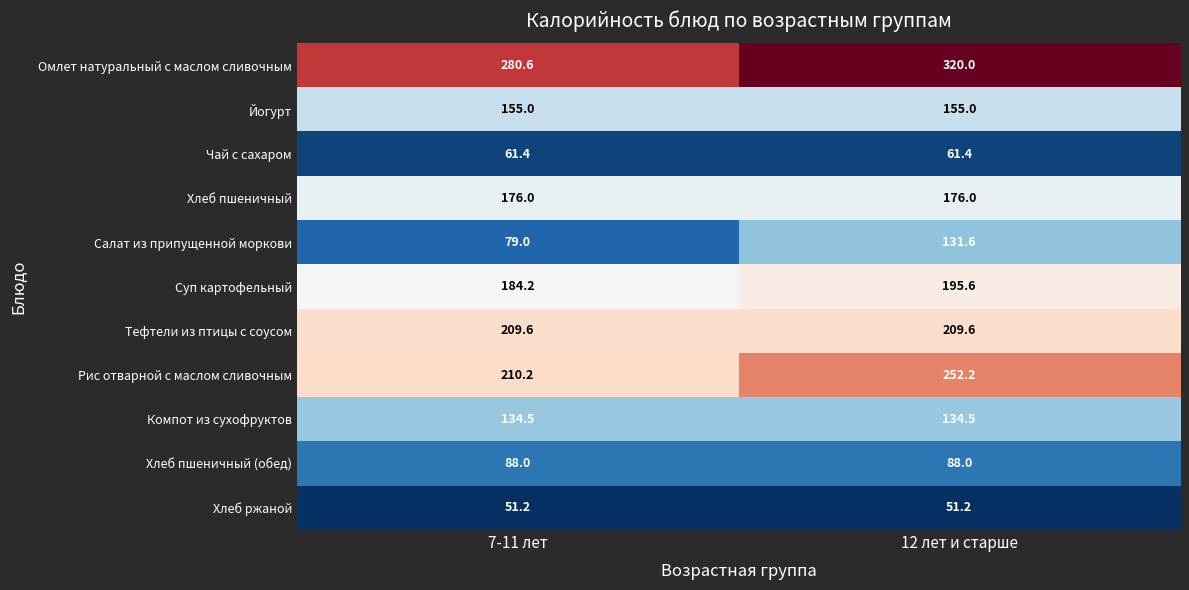

What is the sum of all Хлеб пшеничный values?

352.0